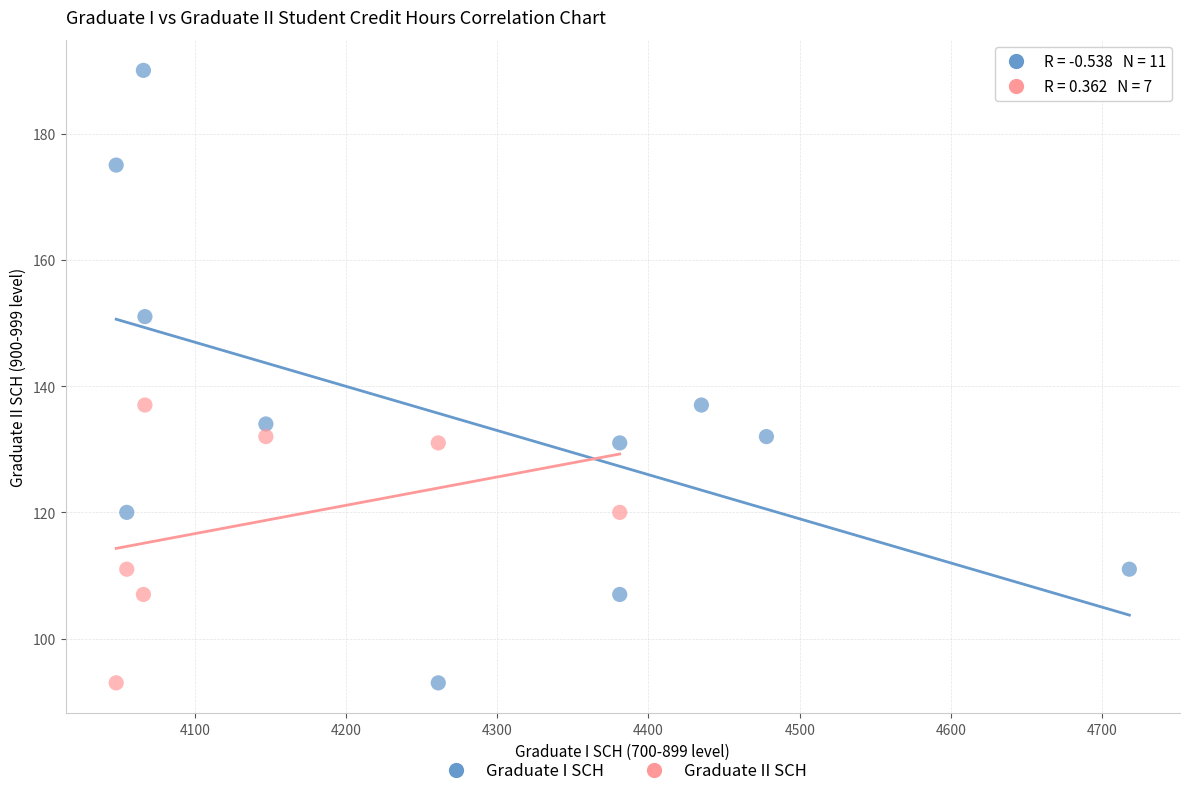

Which series has the widest spread of Y values?

Graduate I SCH